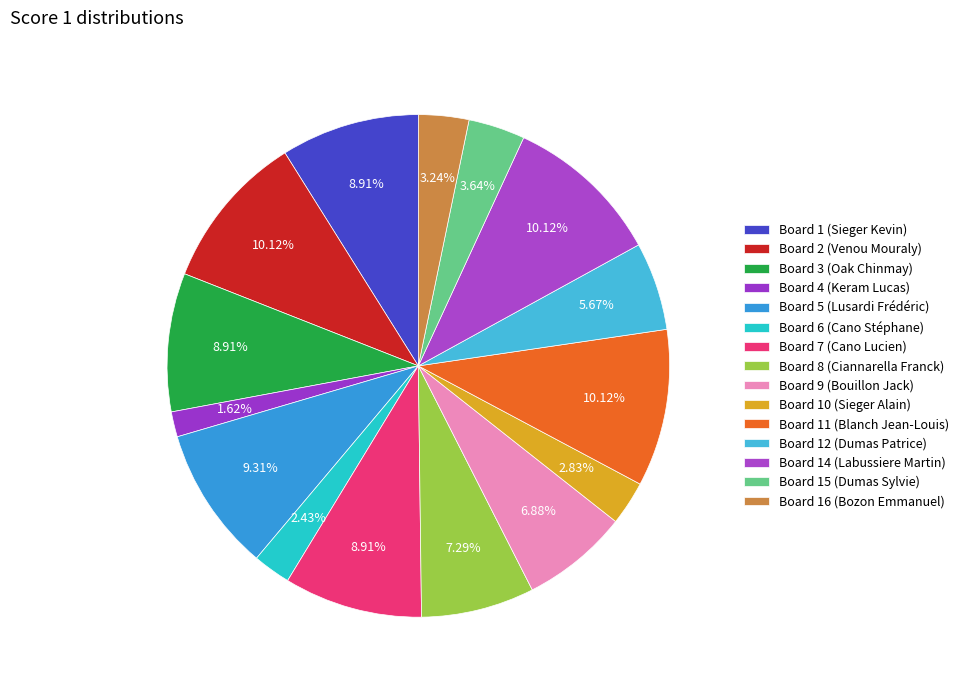

What is the change in value from Board 3 (Oak Chinmay) to Board 11 (Blanch Jean-Louis)?

+3